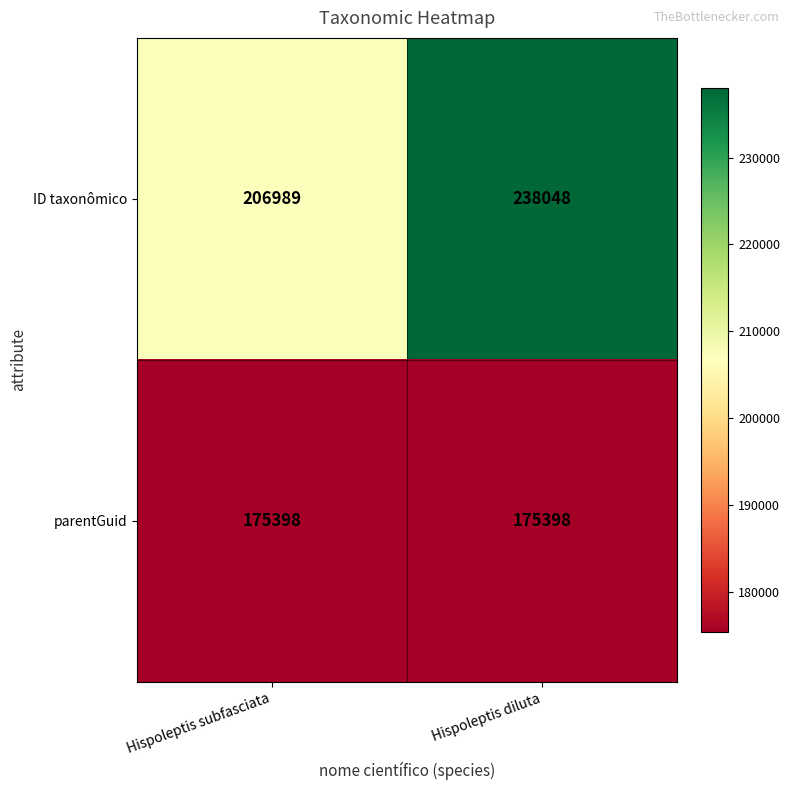

List the series in order of their overall mean, highest first.

ID taxonômico, parentGuid